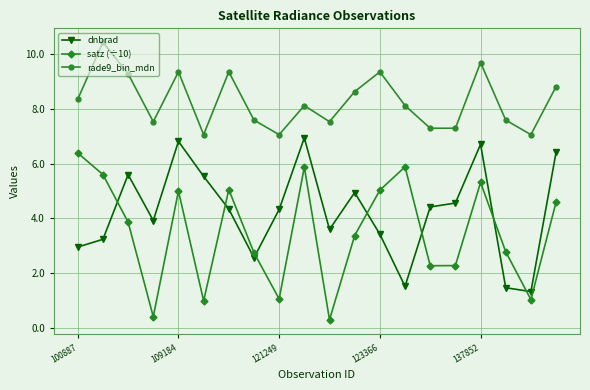

How many data points does each series have?

20